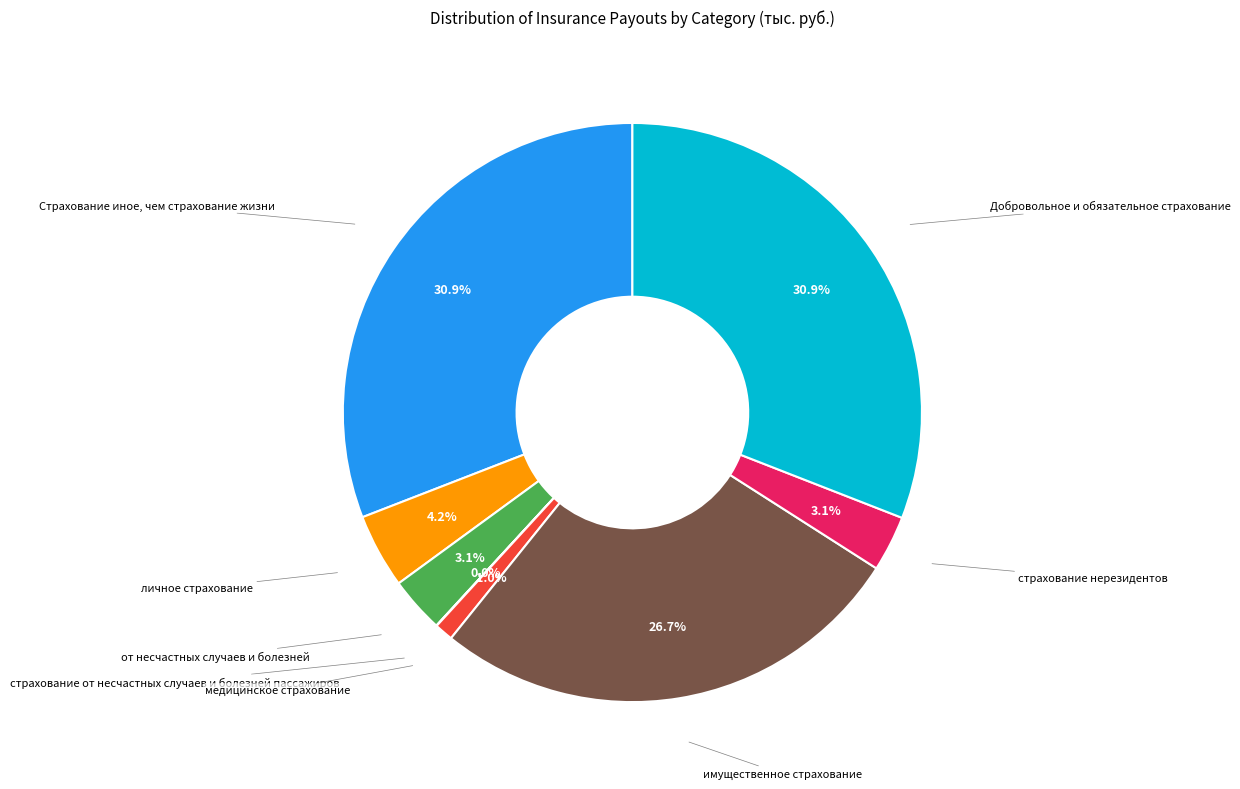

To the nearest percent, what percentage of the pie is Страхование иное, чем страхование жизни?

31%